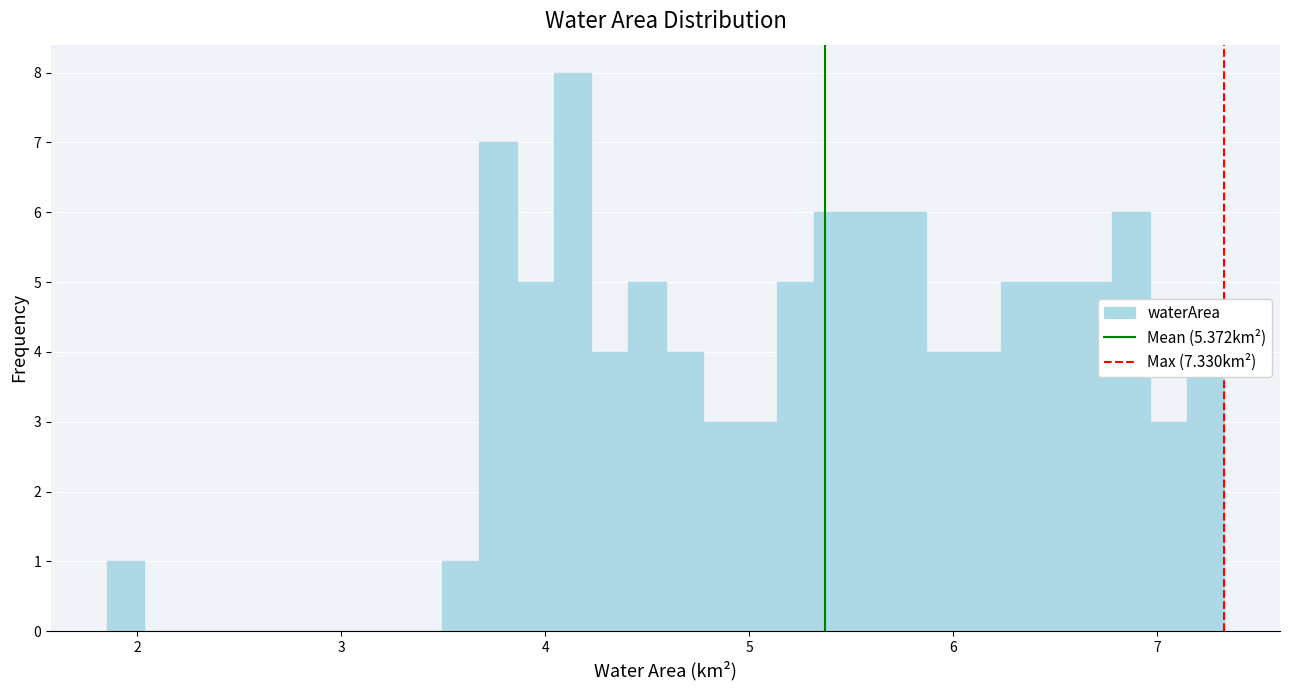

Around what value on the x-axis is the tallest bar? Give the approximate position of its centre, as read against the axis.

4.1